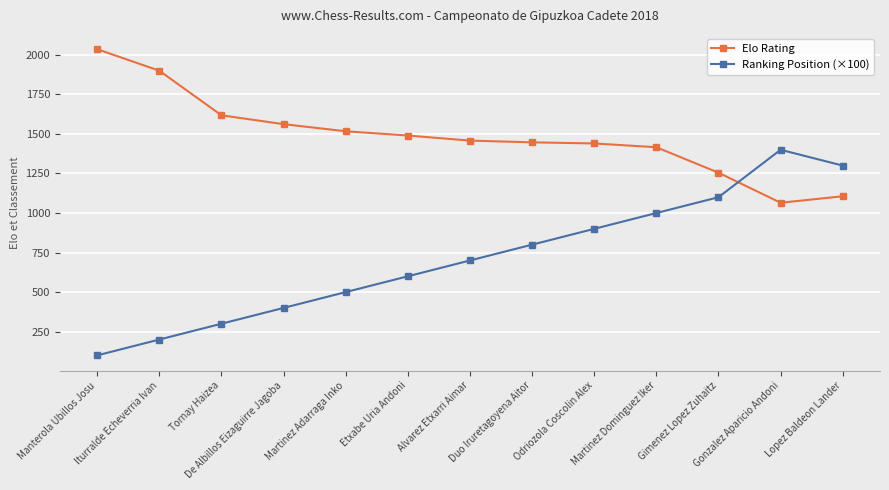

How many data points in Ranking Position (×100) are less than 700?

6